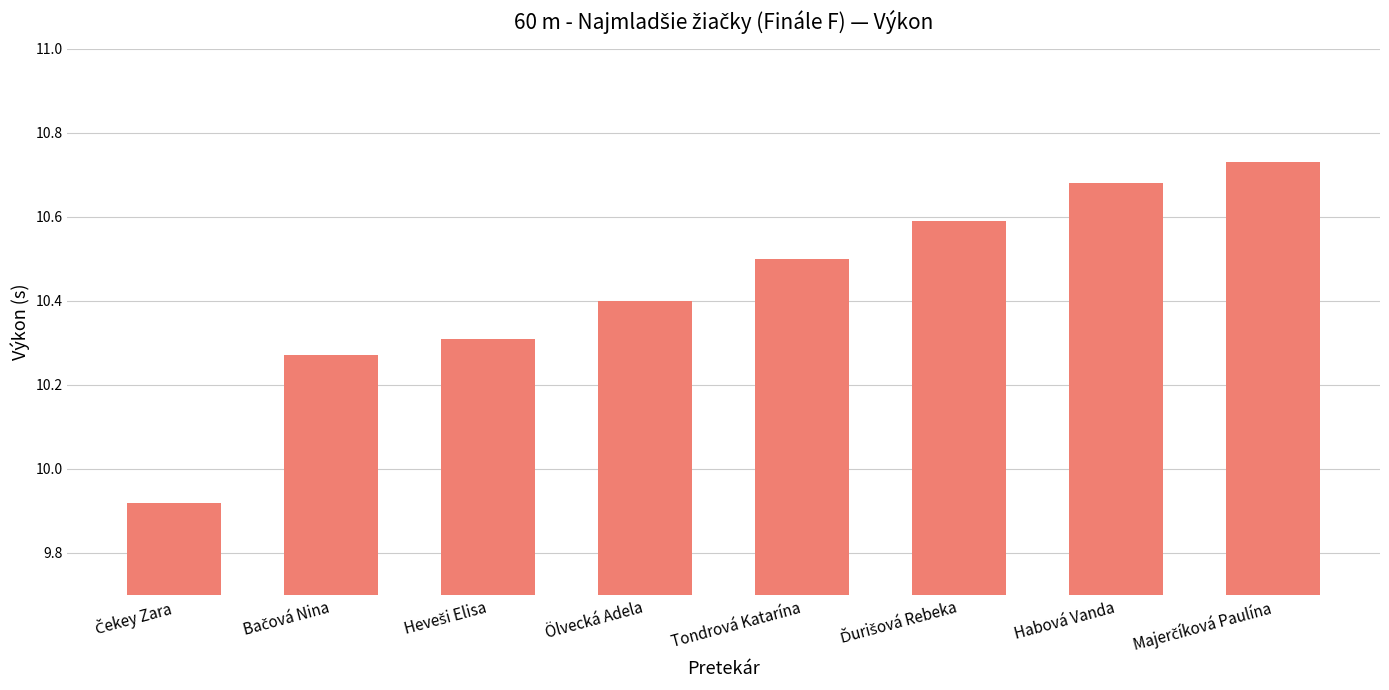

What is the label of the 5th bar from the left?

Tondrová Katarína